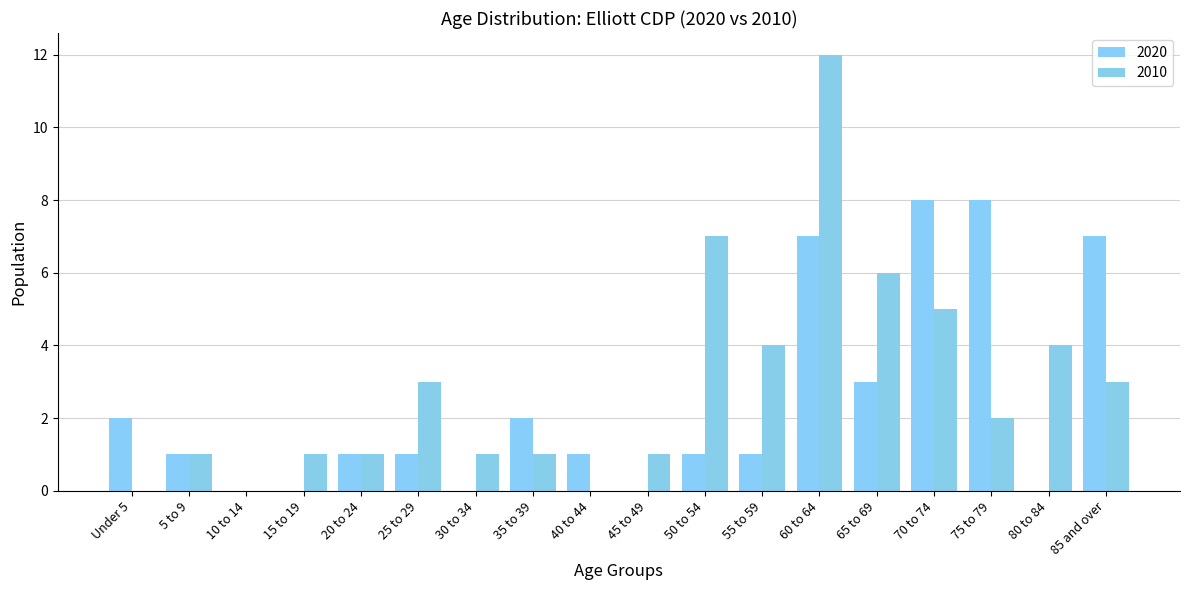

What is the sum of all 2020 values?

43